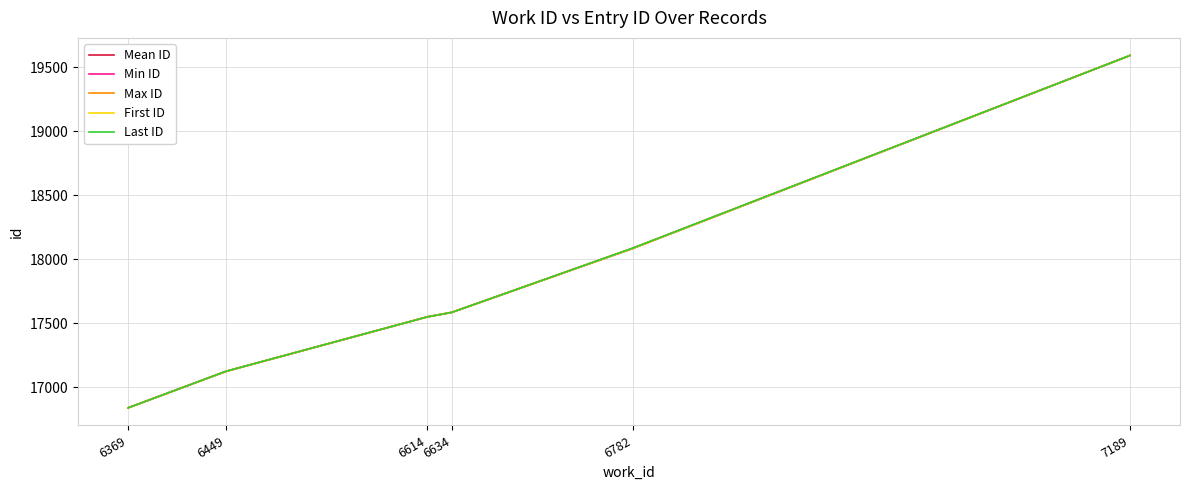

True or false: First ID and Min ID intersect in this chart.

False